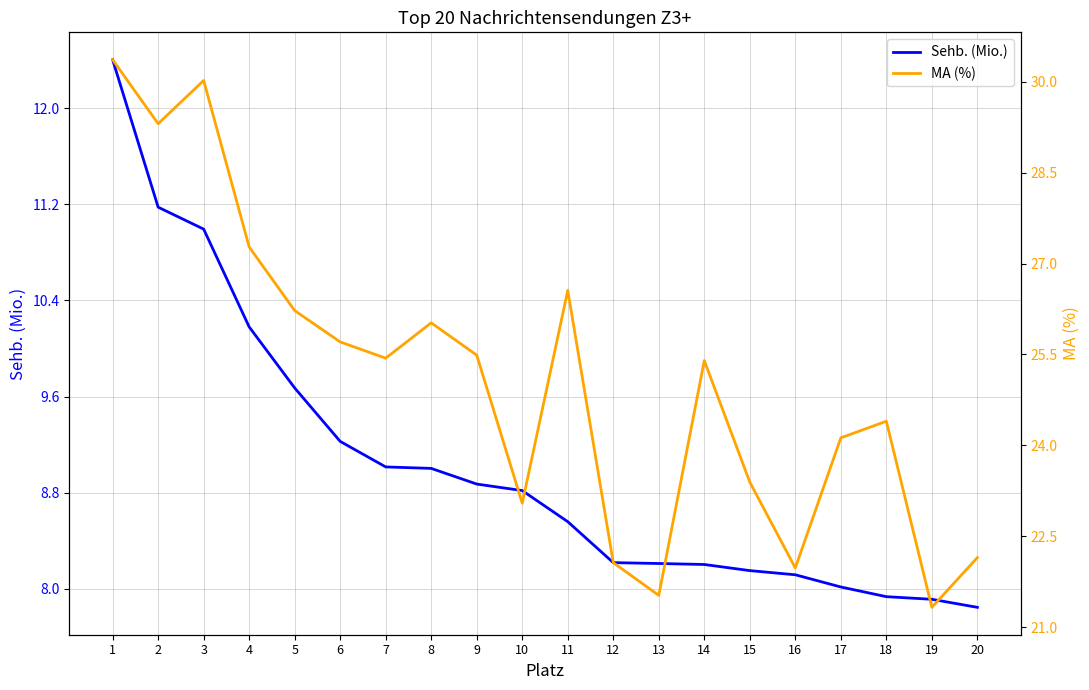

Rank the series by their maximum value, from highest to lowest.

MA (%), Sehb. (Mio.)